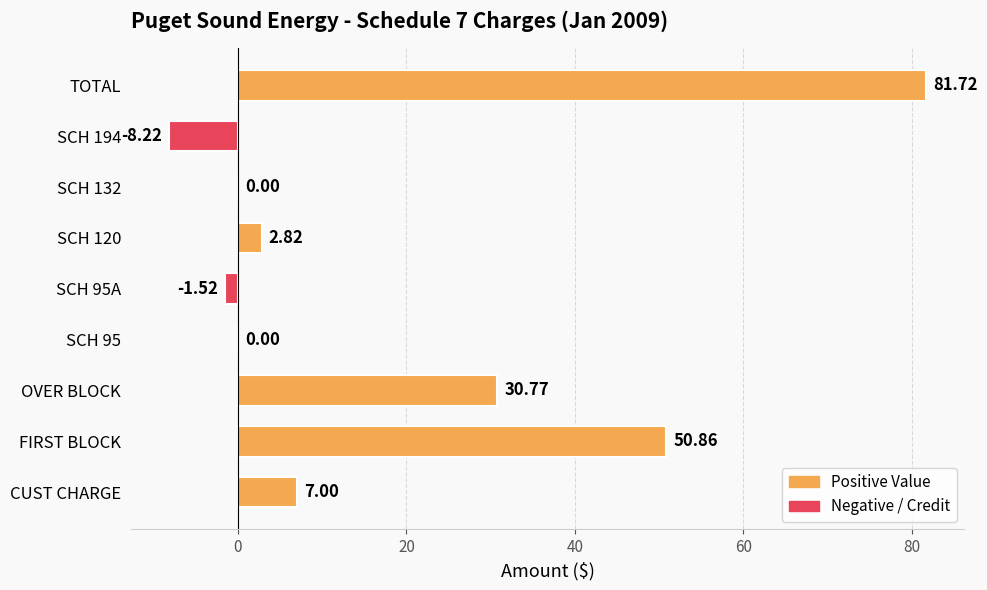

At which label is the value closest to 36?

OVER BLOCK